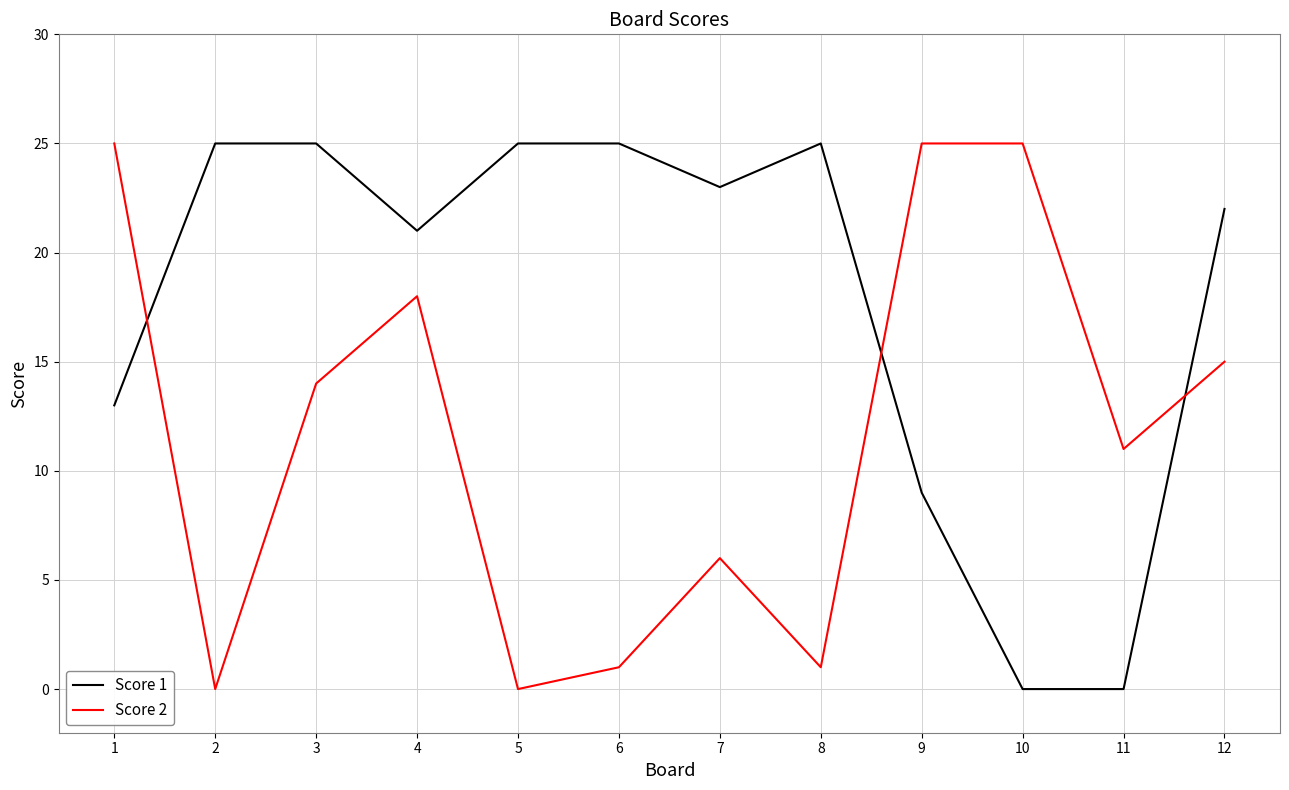

Is it true that Score 2 equals 16 at 2?

False